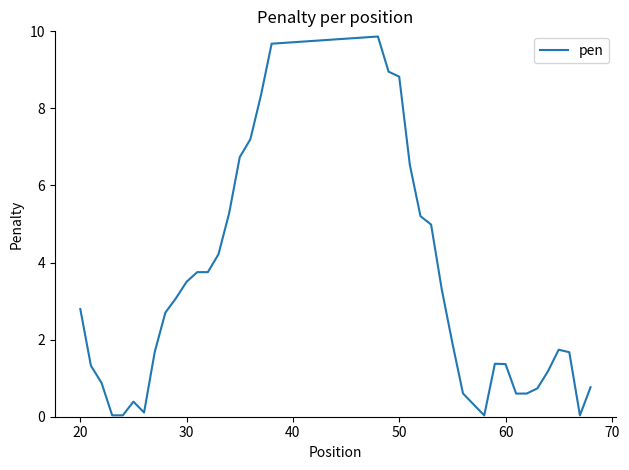

Is this an area chart (filled region under the line)?

No